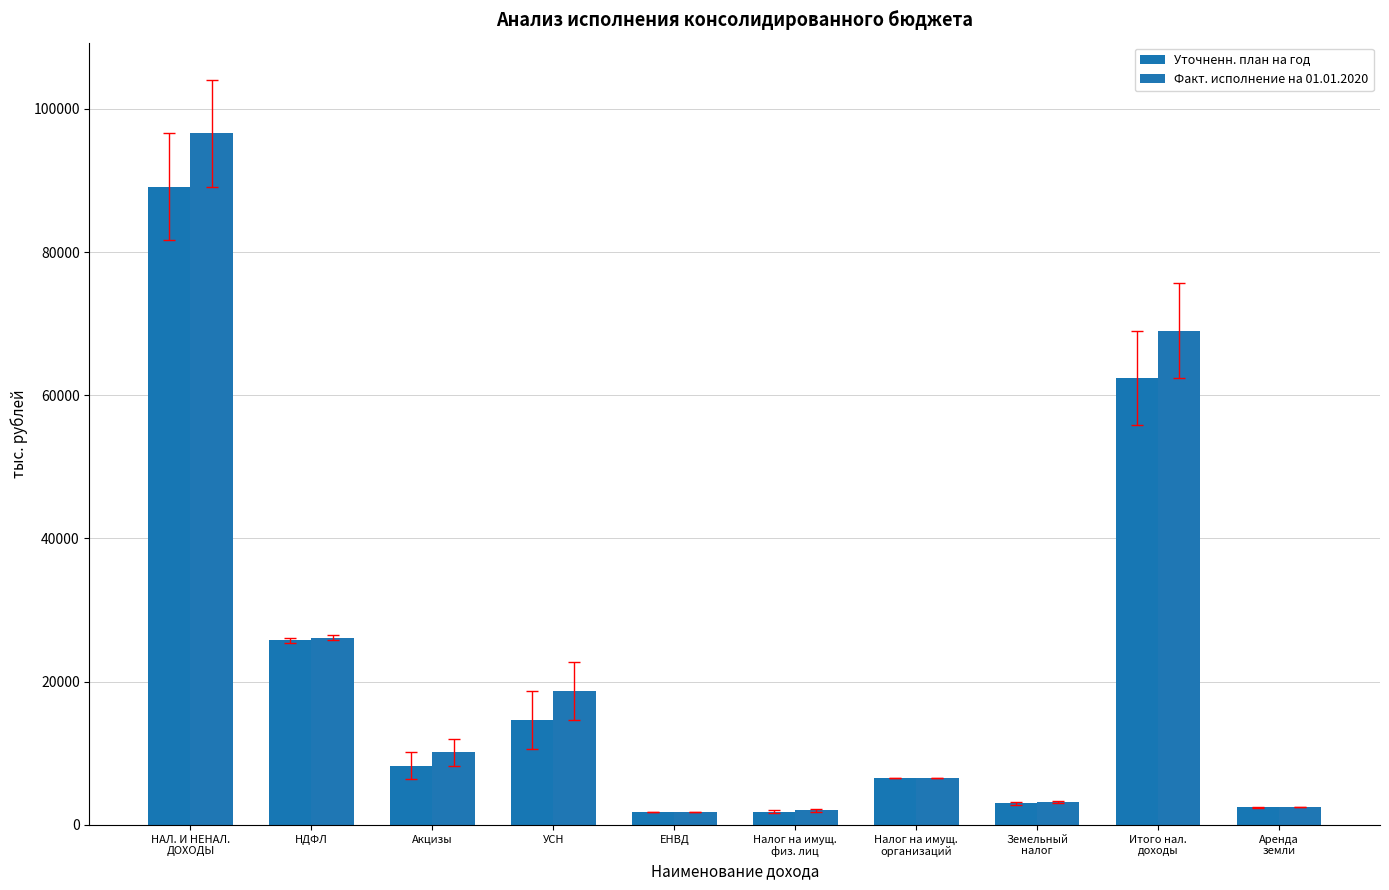

What is the sum of all Факт. исполнение на 01.01.2020 values?

236478.9